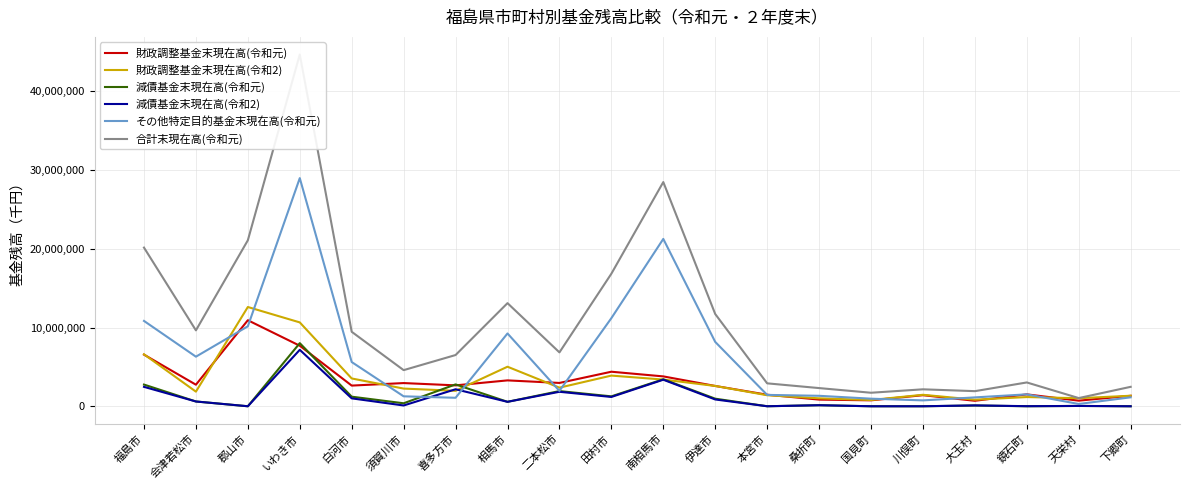

What position from the left is 田村市?

10